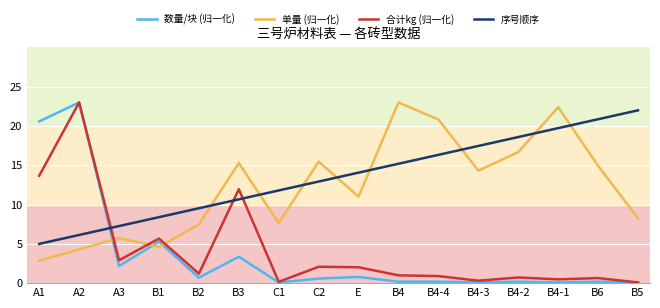

Is it true that 合计kg (归一化) equals 39.6 at A2?

False